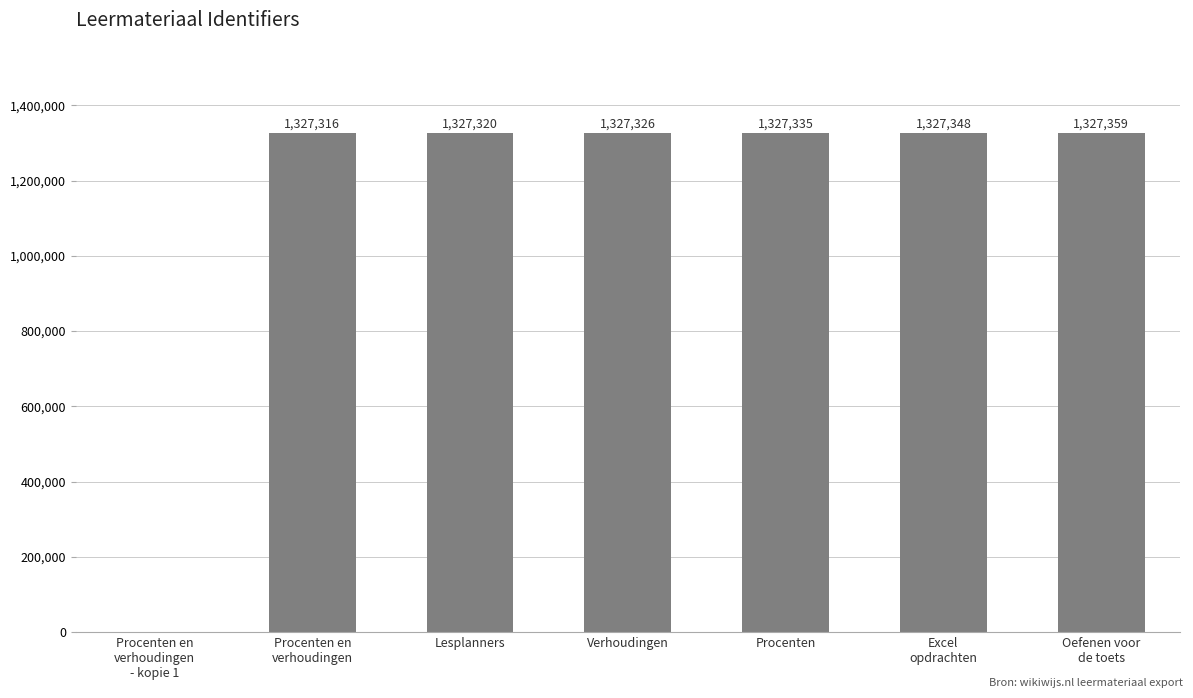

Which has a higher value, Procenten en
verhoudingen
- kopie 1 or Procenten en
verhoudingen?

Procenten en
verhoudingen